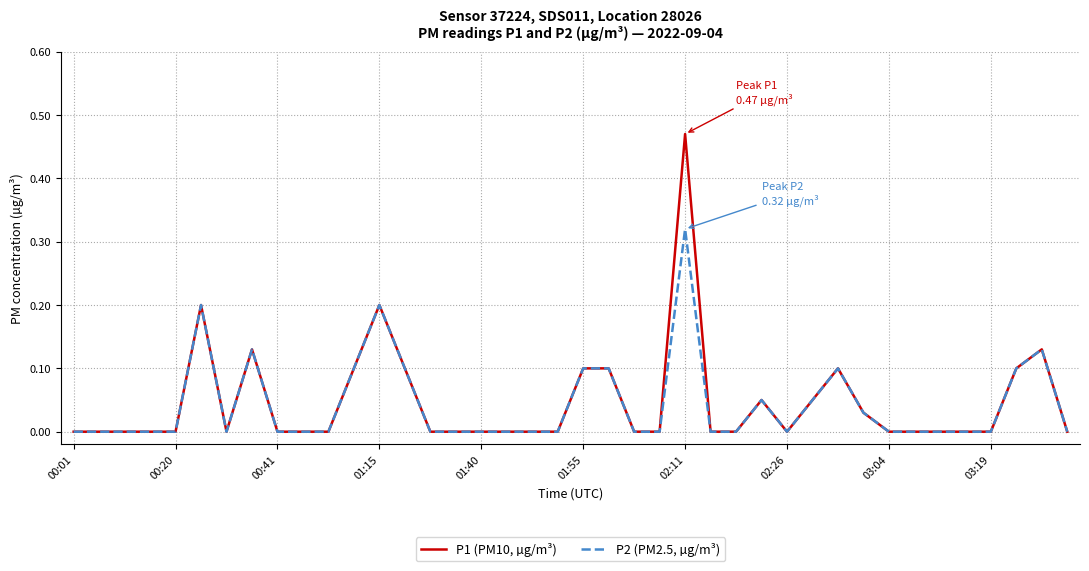

Does the chart have visible grid lines?

Yes